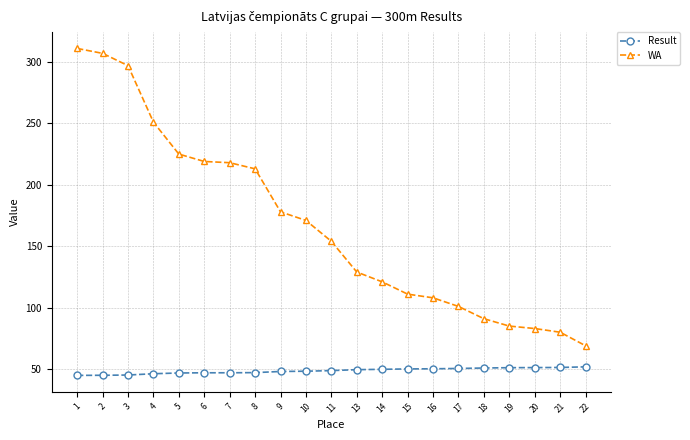

How many lines are shown in the chart?

2